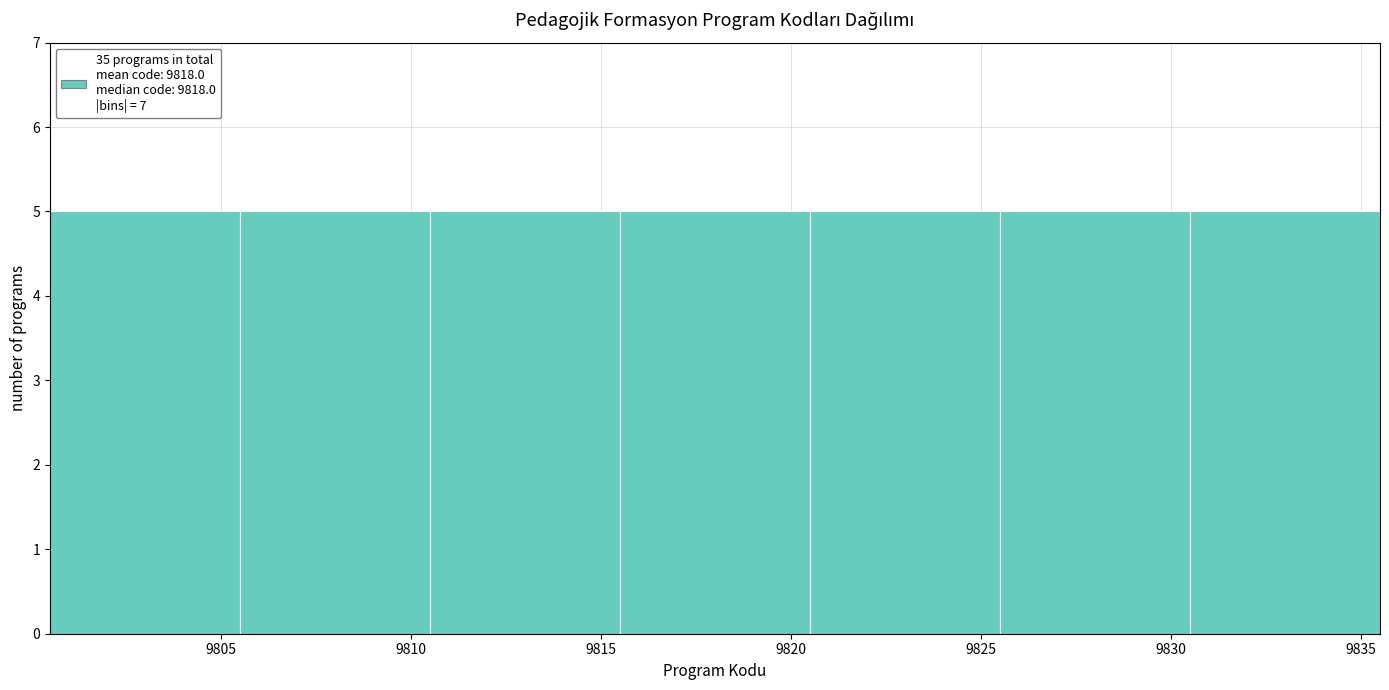

Reading left to right, transcribe this chart: for each bar, give the range it covers on the x-axis and its height. The values are not printed on the chart, so give them approximately, as read against the axis.

9800.5 to 9805.5: 5
9805.5 to 9810.5: 5
9810.5 to 9815.5: 5
9815.5 to 9820.5: 5
9820.5 to 9825.5: 5
9825.5 to 9830.5: 5
9830.5 to 9835.5: 5